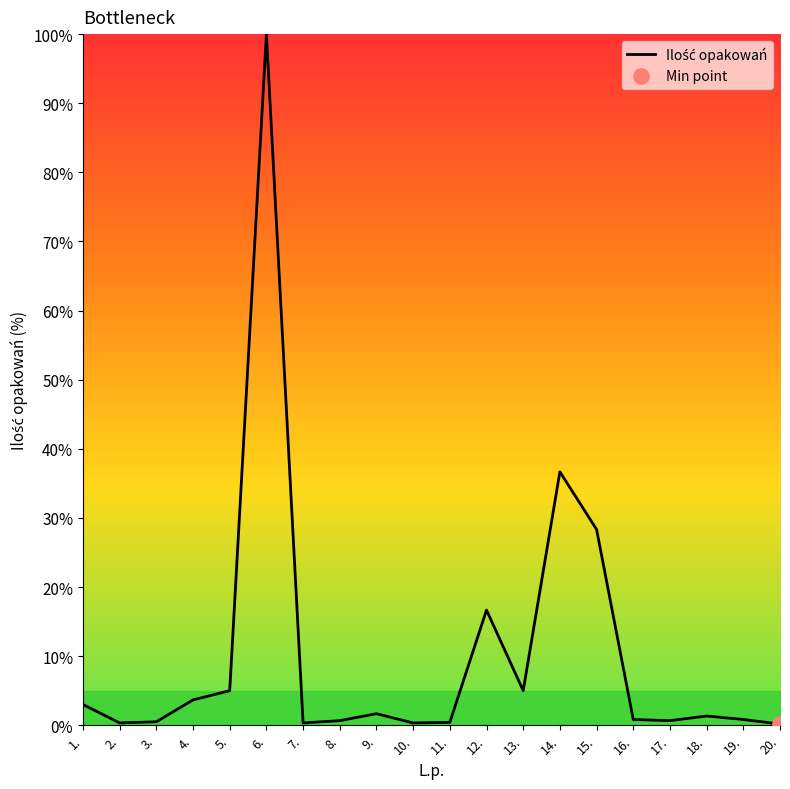

What is the change in value from 2. to 3.?

+0.2